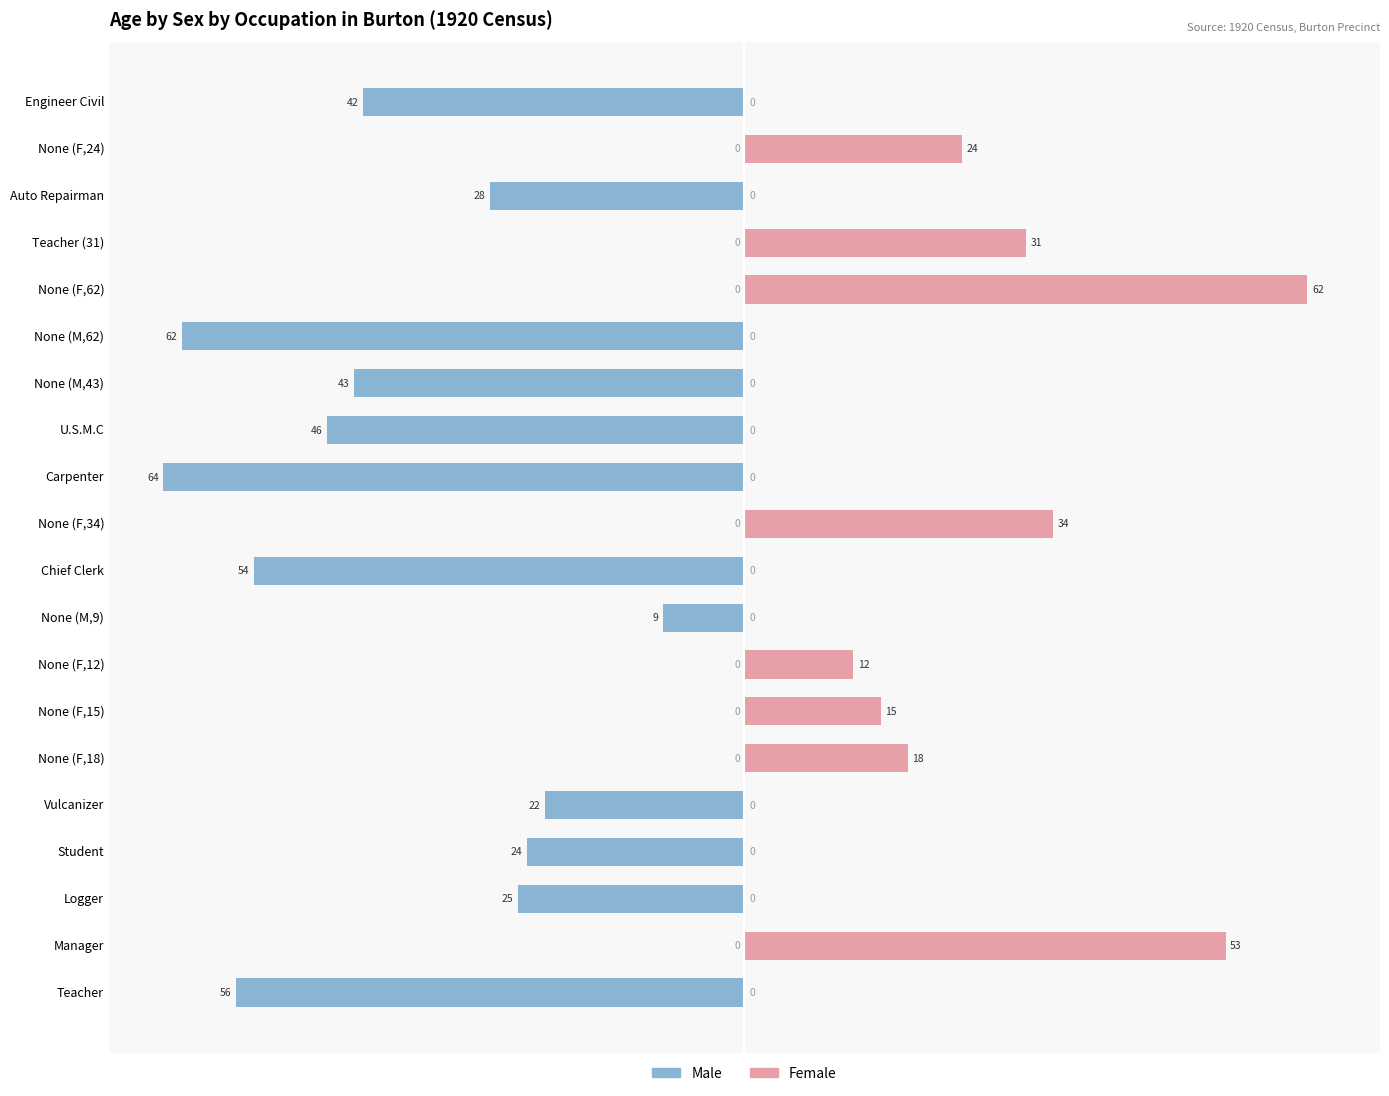

At which category does the chart reach its minimum across all series?

Carpenter